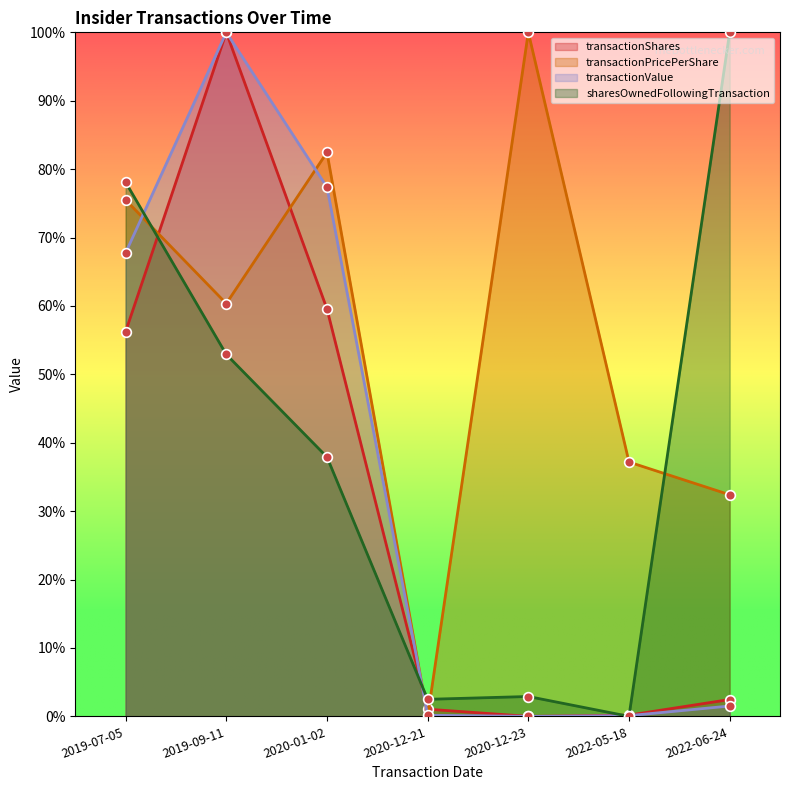

What is the difference between the maximum and minimum values in the transactionPricePerShare series?

1.0